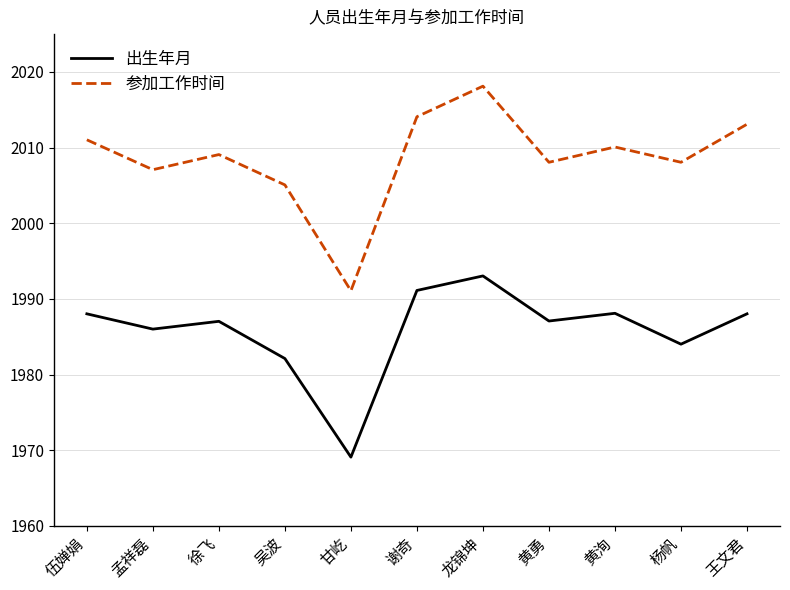

At which label does 参加工作时间 first exceed 2009?

伍婵娟